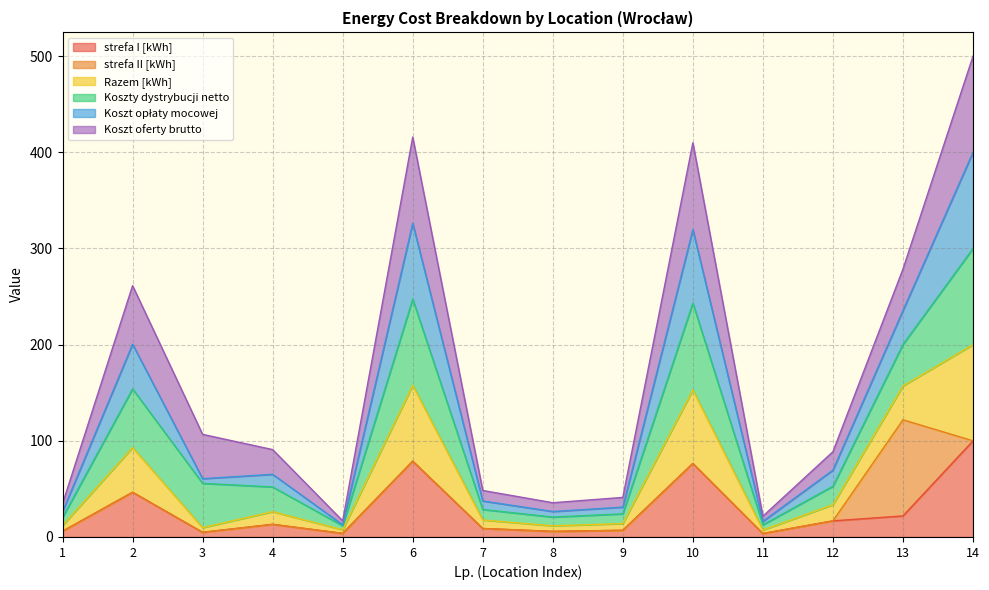

How many lines are shown in the chart?

6